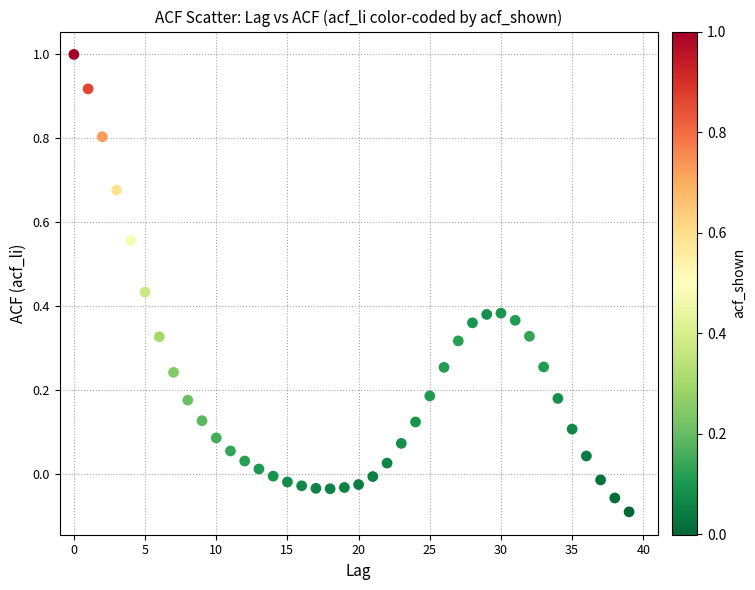

What is the range of Y values (max minus min)?

1.1